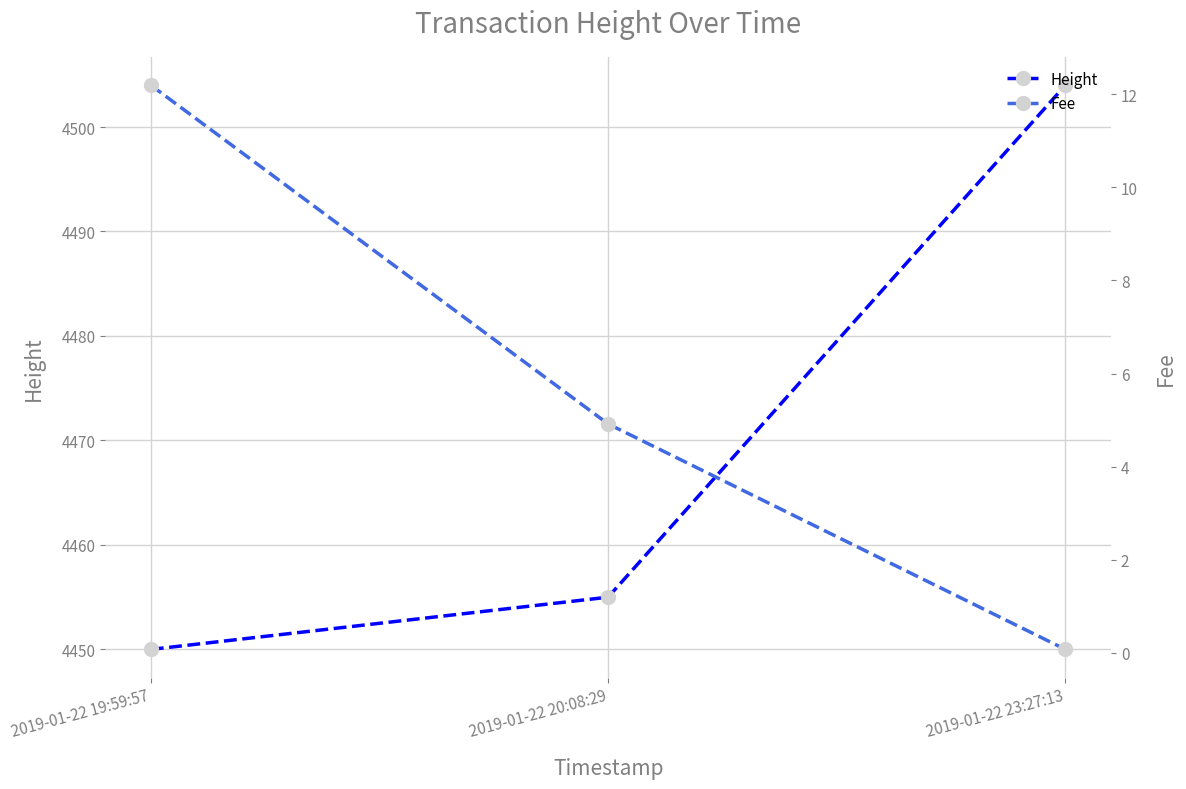

Which category has the highest value in the Height series?

2019-01-22 23:27:13